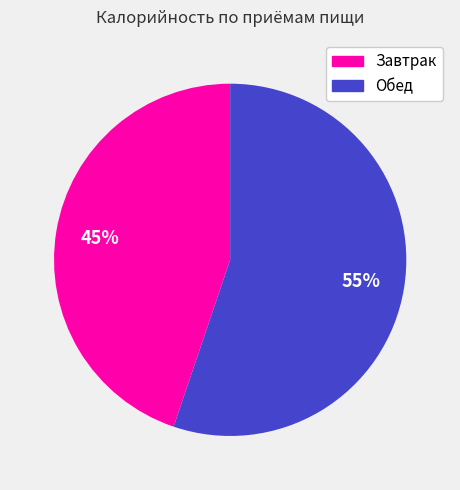

True or false: Завтрак accounts for 35% of the total.

False